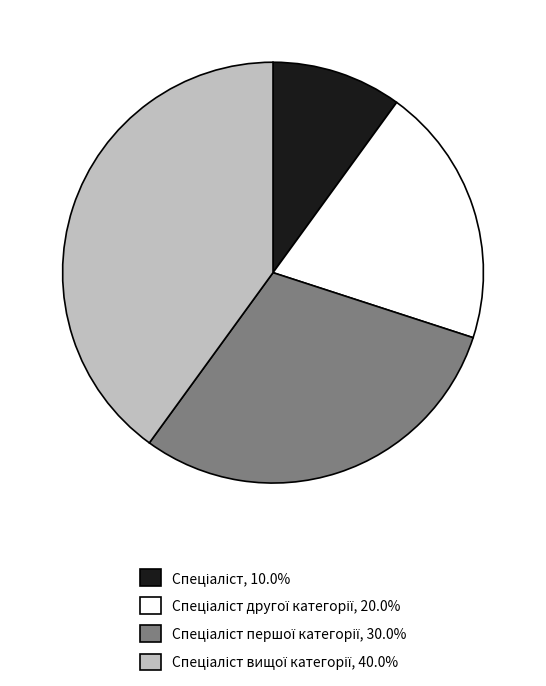

Count the number of slices in the pie.

4